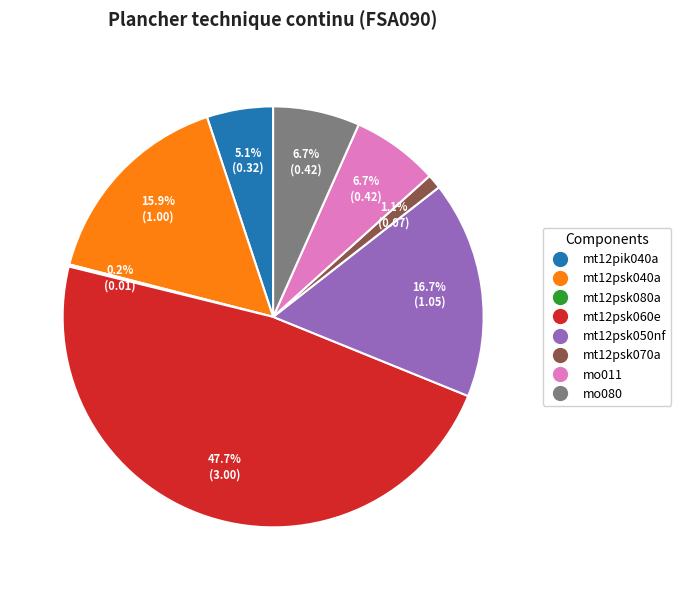

Which slice is the largest?

mt12psk060e